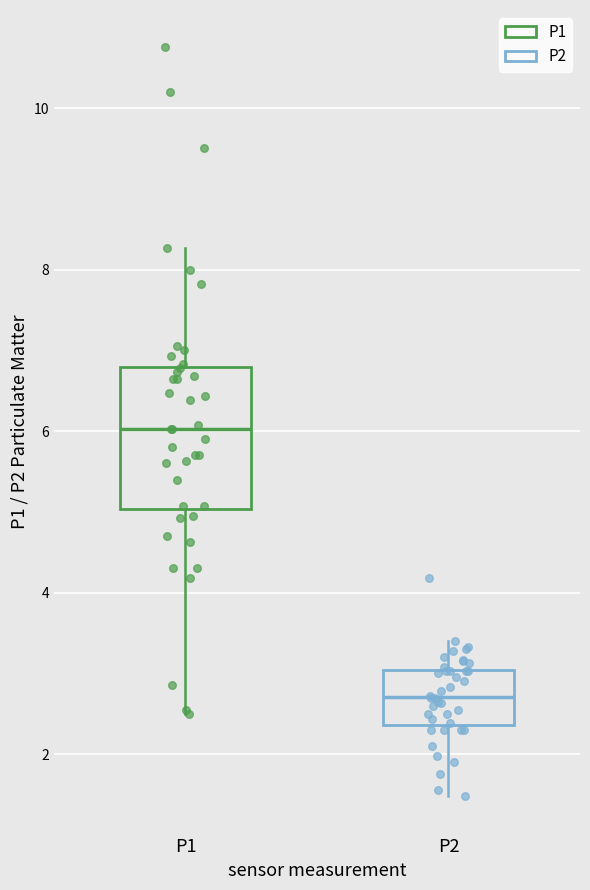

Which box is the tallest, from its lower edge to its upper edge?

P1